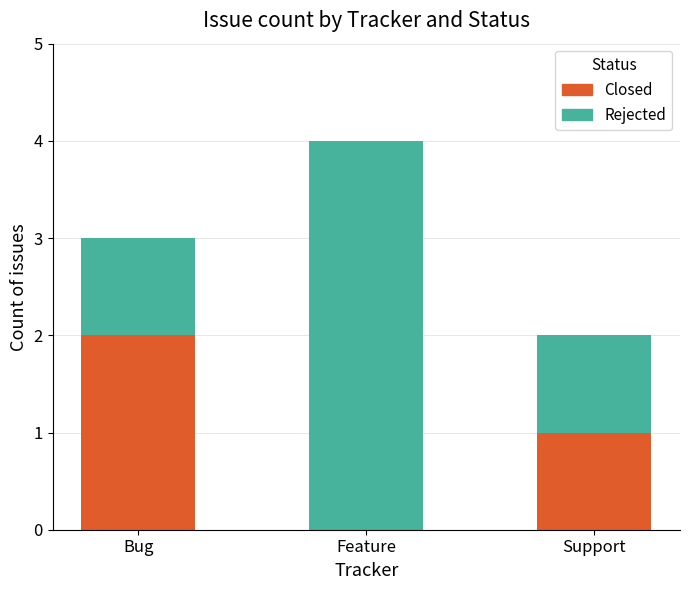

The value of Closed at Support is 0. True or false?

False